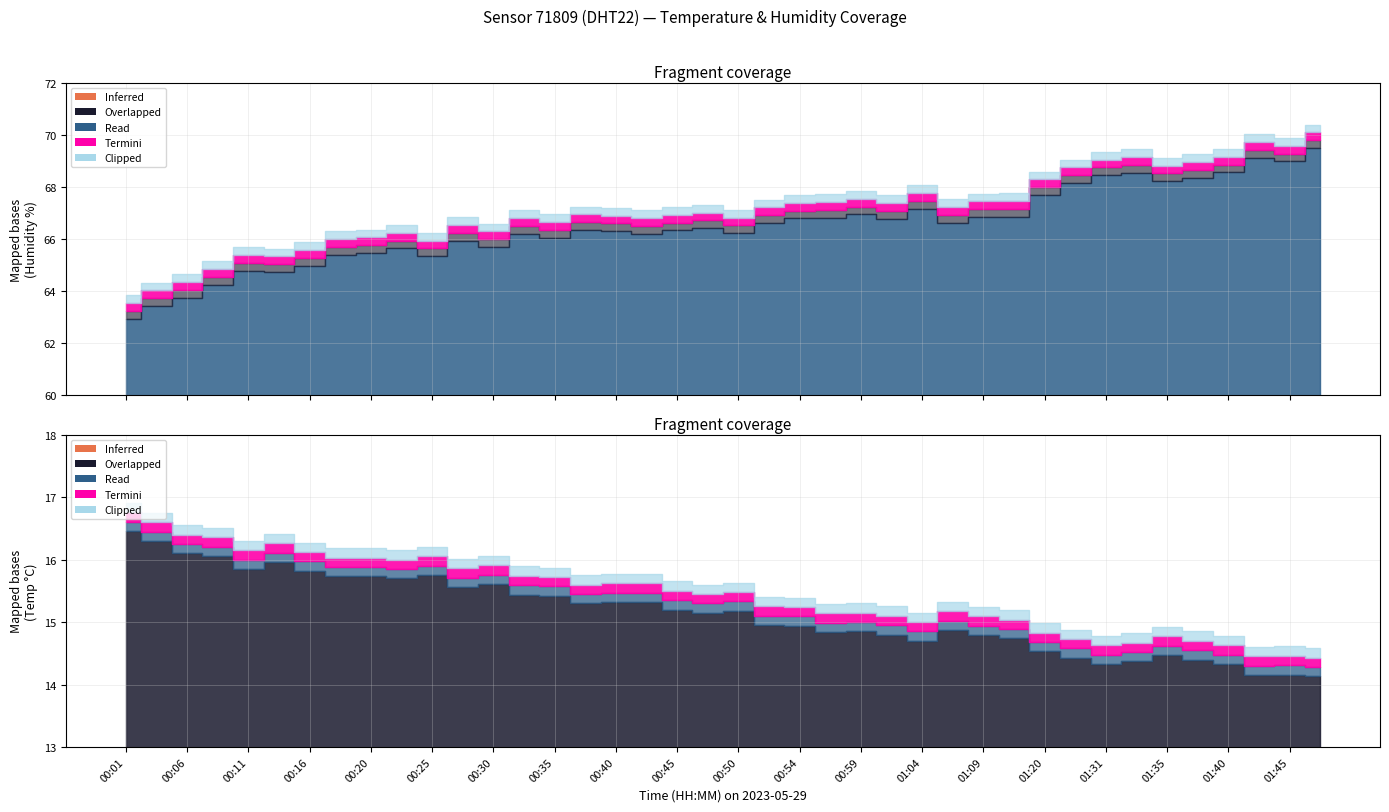

True or false: temperature and humidity cross at least once.

False